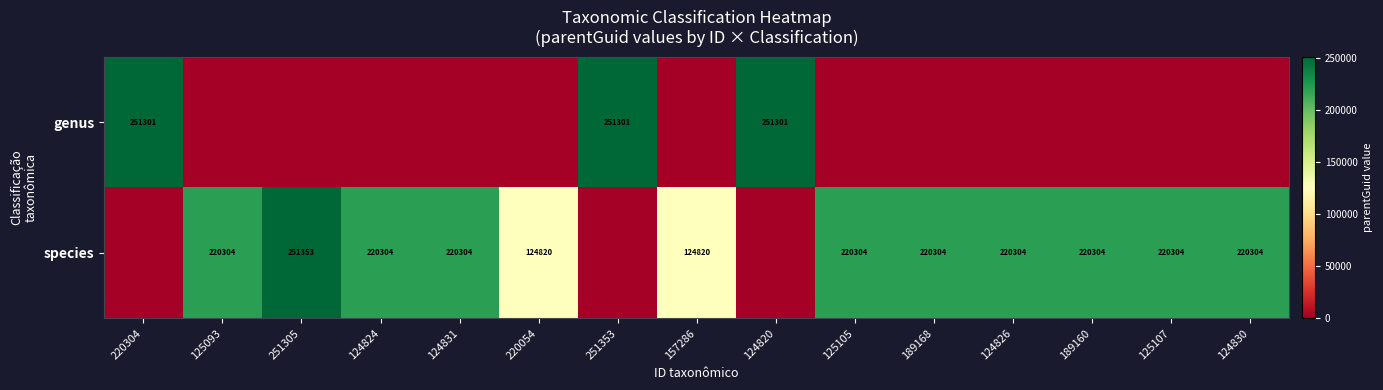

The species series shows 251353 at 251305. True or false?

True